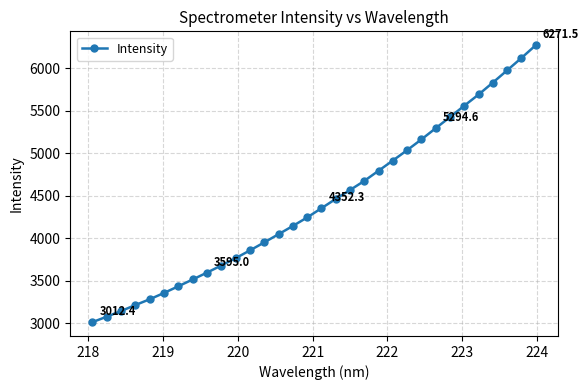

What is the value of the 30th point from the left?

5976.1